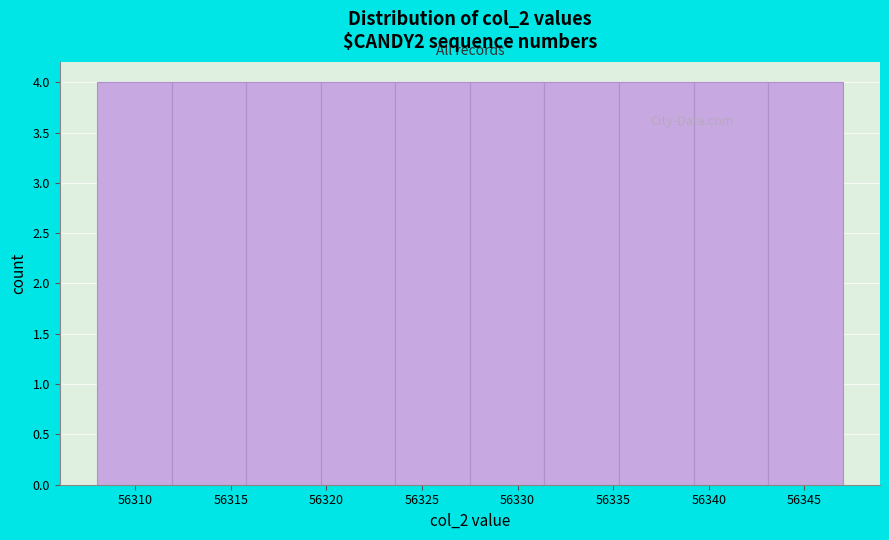

What is the height of the bar covering 56311.9 to 56315.8 on the x-axis? Neither the bar edges nor the heights are printed on the chart, so give them approximately, as read against the axes.

4